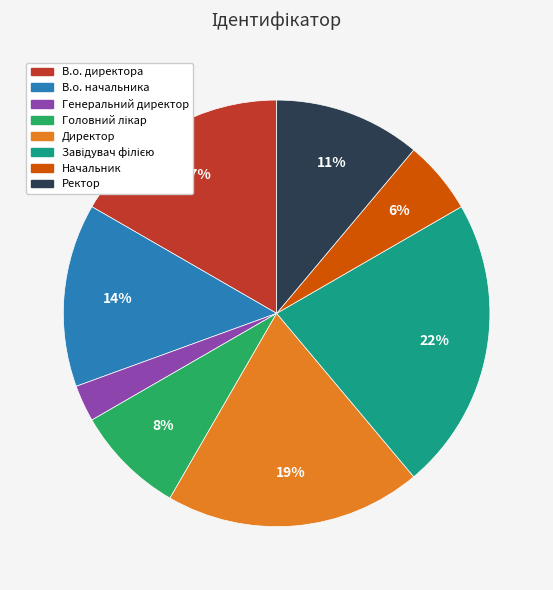

Do Директор and Ректор together represent more than half of the pie?

No